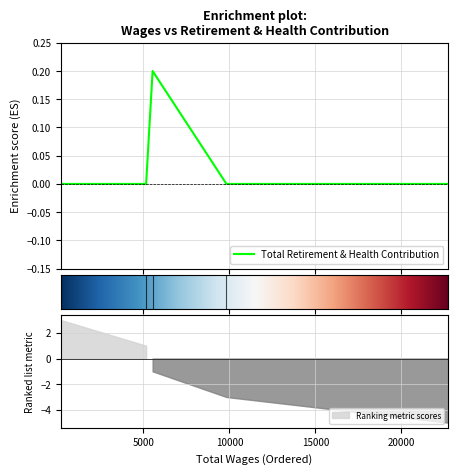

What is the sum of all values?

0.2